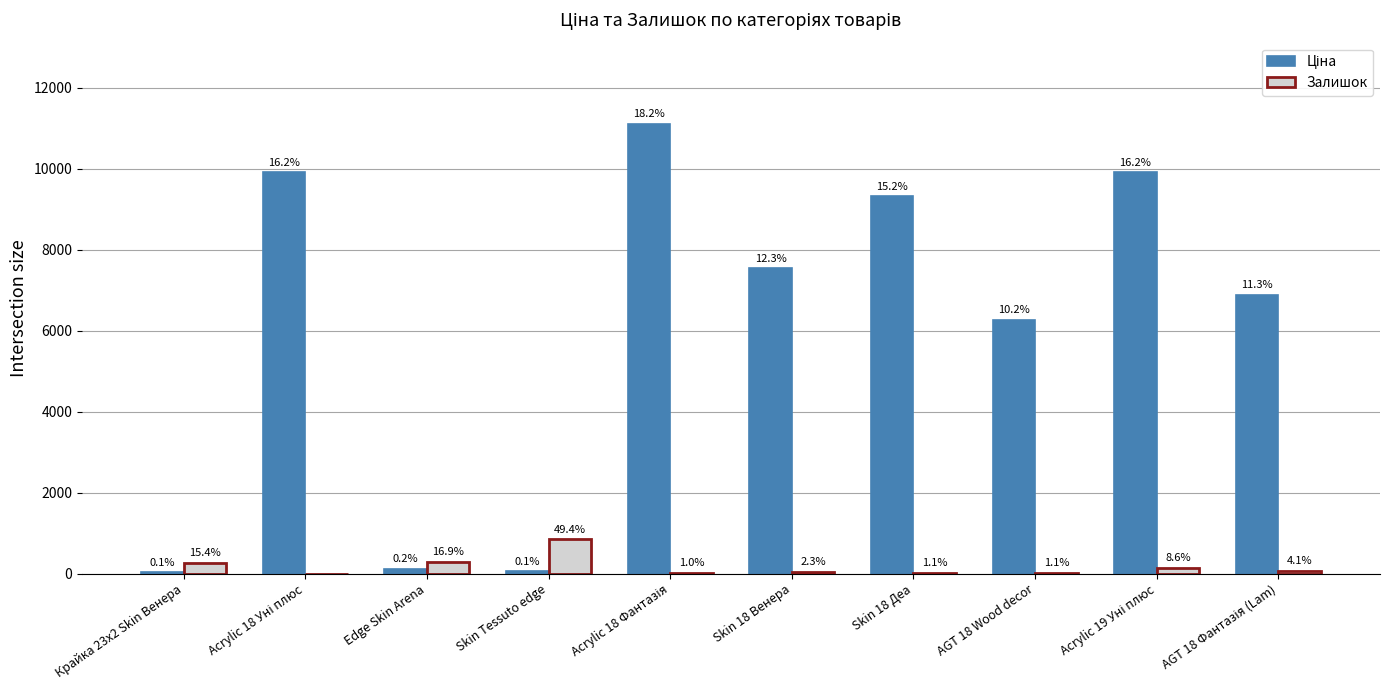

What is the label of the 8th bar from the left?

AGT 18 Wood decor